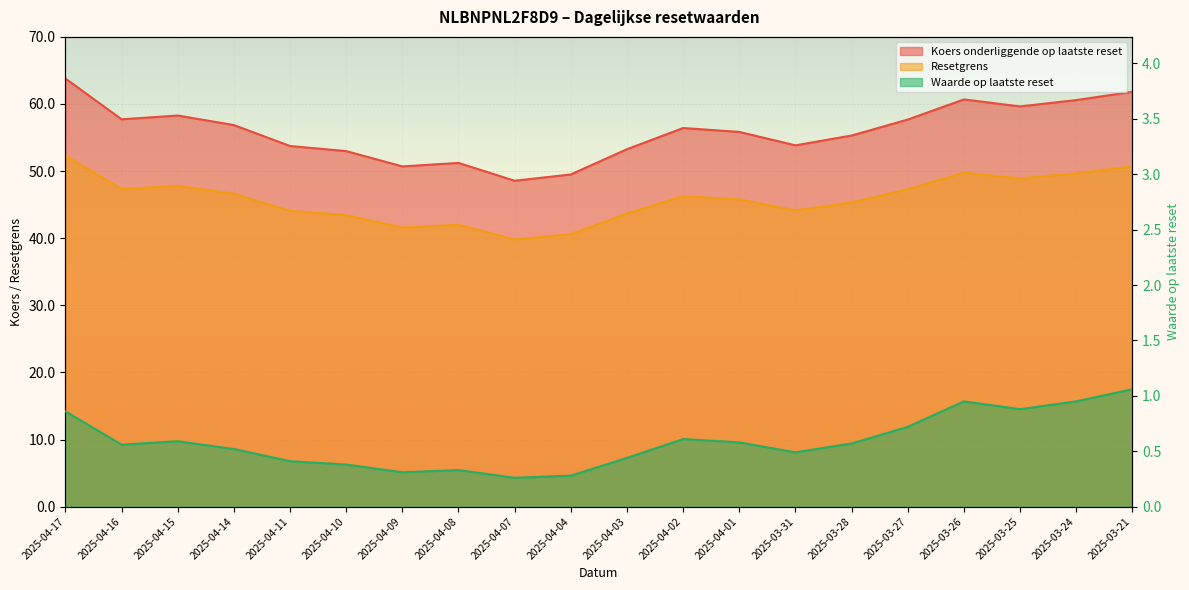

What is the difference between the highest and lowest values at 2025-04-04?

49.2